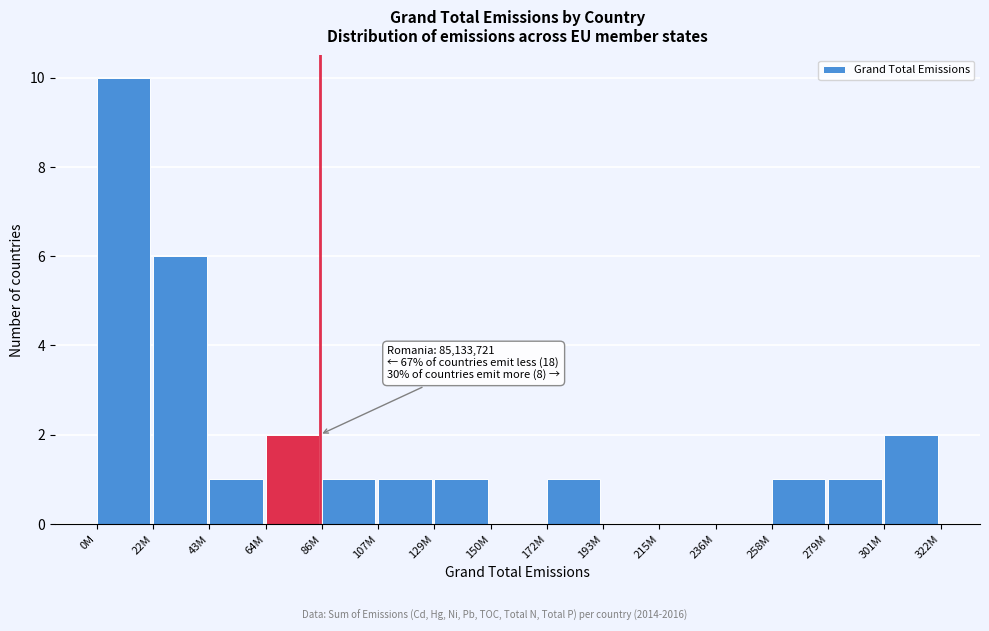

Reading right to left, transcribe all the data shown in this chart.

301M=2	279M=1	258M=1	236M=0	215M=0	193M=0	172M=1	150M=0	129M=1	107M=1	86M=1	64M=2	43M=1	22M=6	0M=10